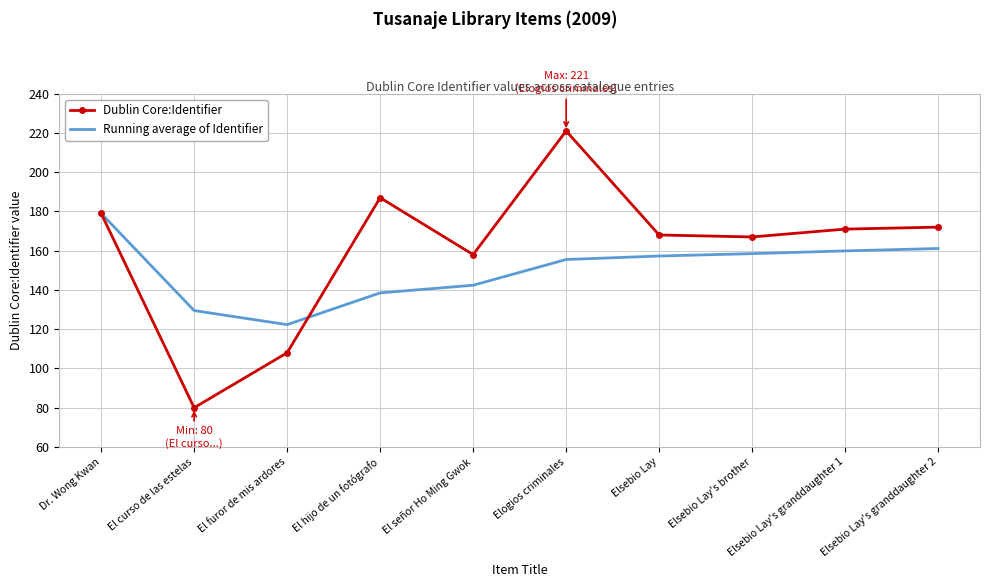

What is the total value across all series at Elsebio Lay's granddaughter 1?

330.9